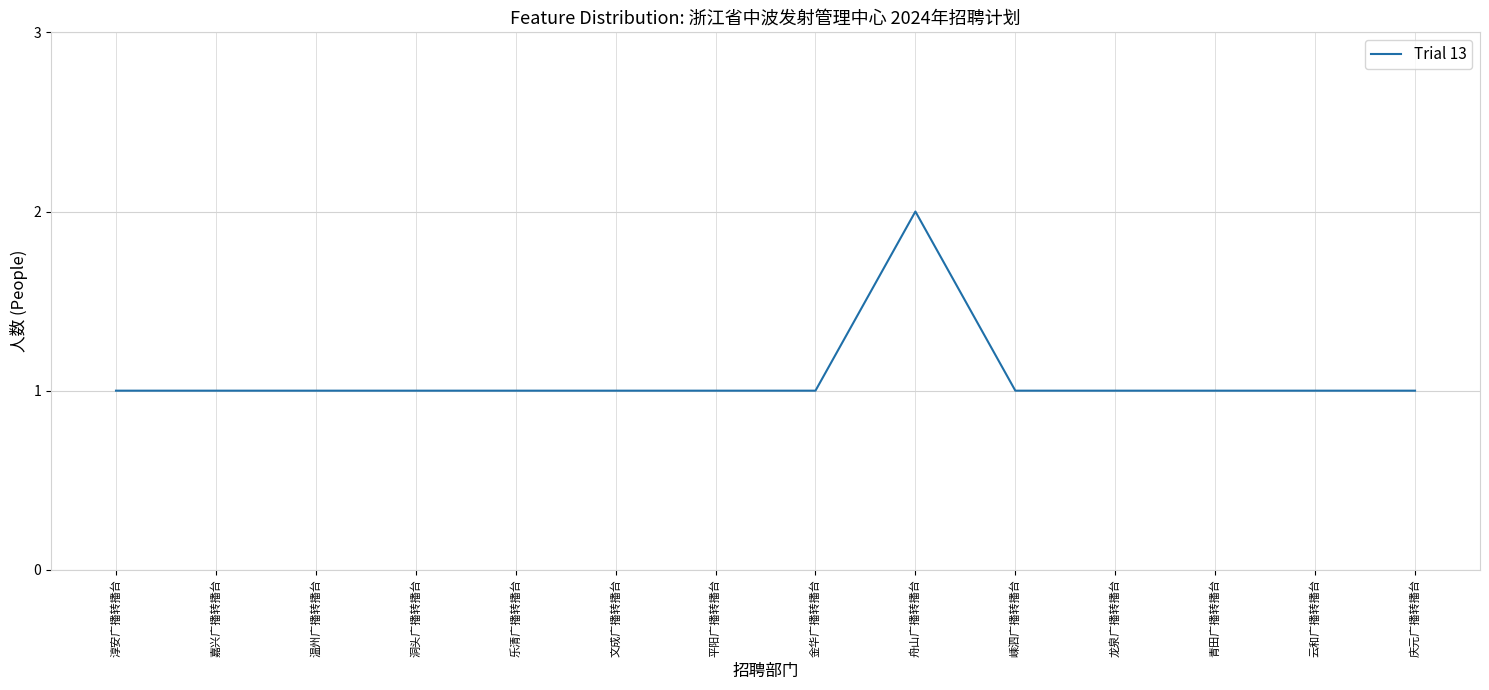

What is the greatest value displayed?

2